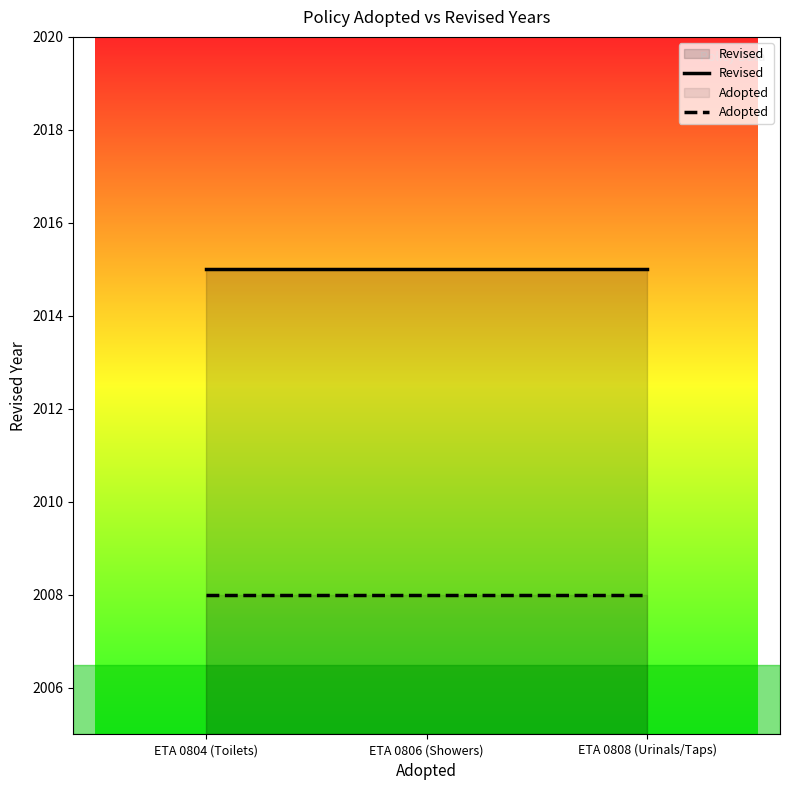

Does the chart display data point markers on the line(s)?

No